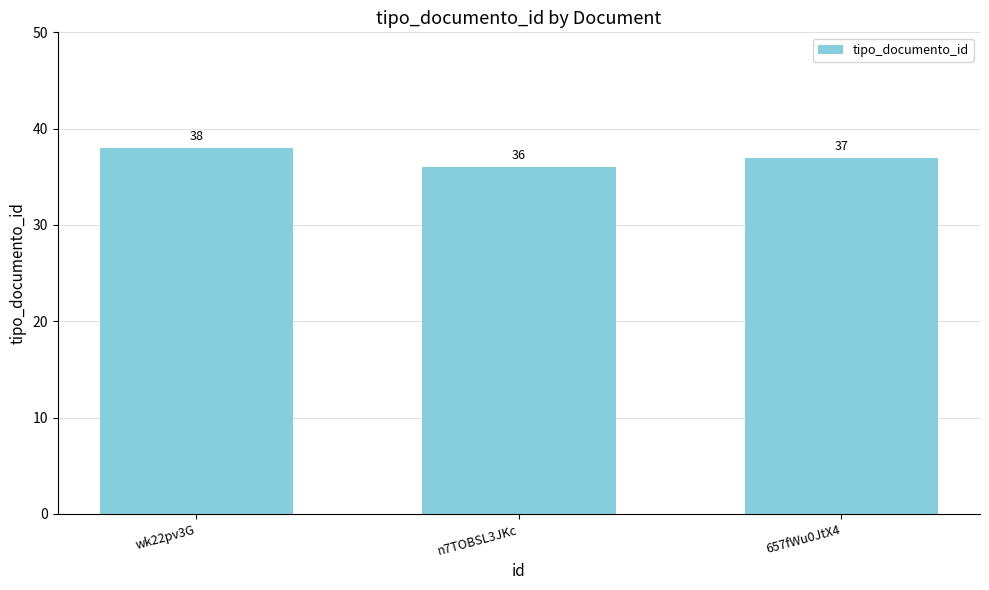

How many values are below 37?

1